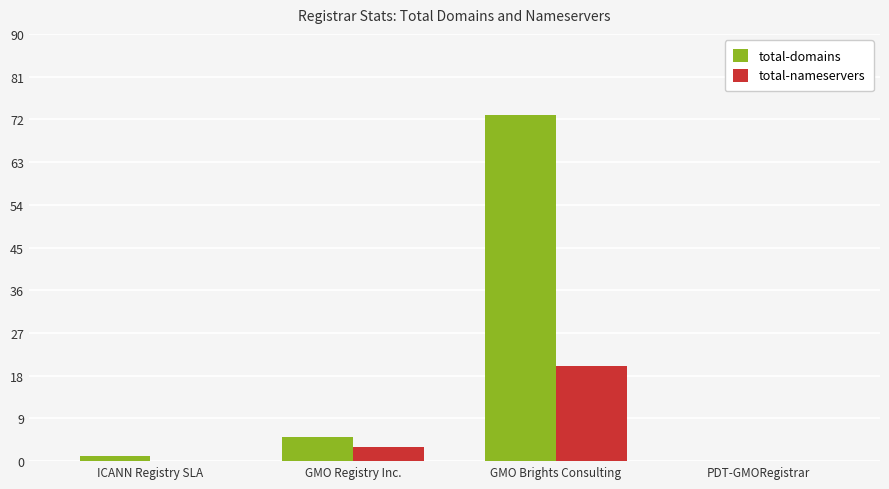

At which category does the chart reach its peak across all series?

GMO Brights Consulting